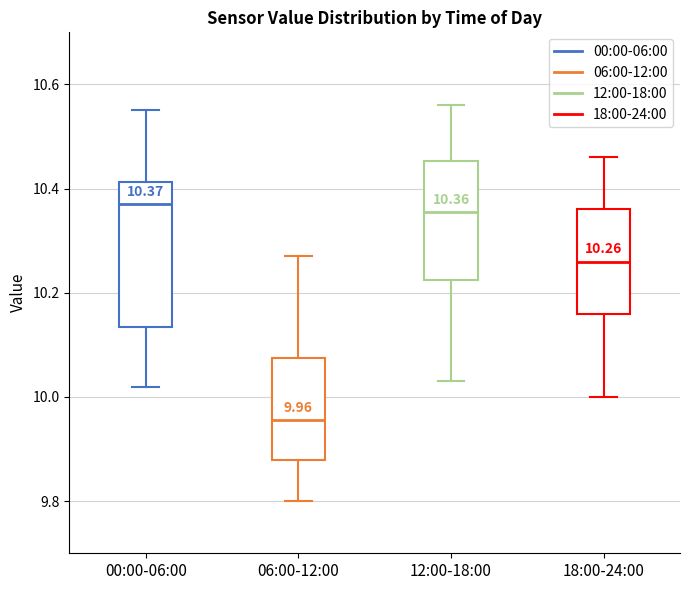

Comparing the boxes themselves (not the whiskers), which one is the tallest?

00:00-06:00